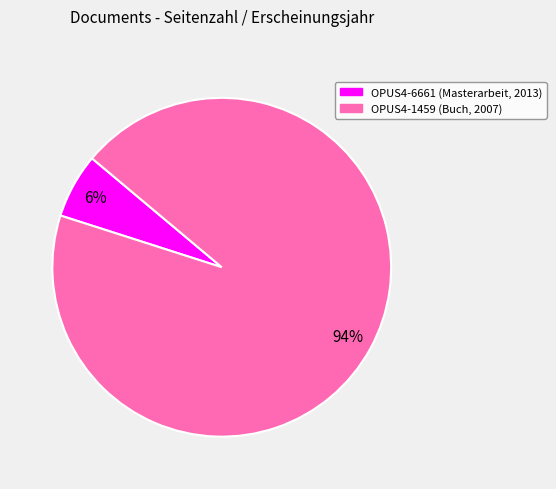

Is the sum of OPUS4-6661 (Masterarbeit, 2013) and OPUS4-1459 (Buch, 2007) greater than half?

Yes